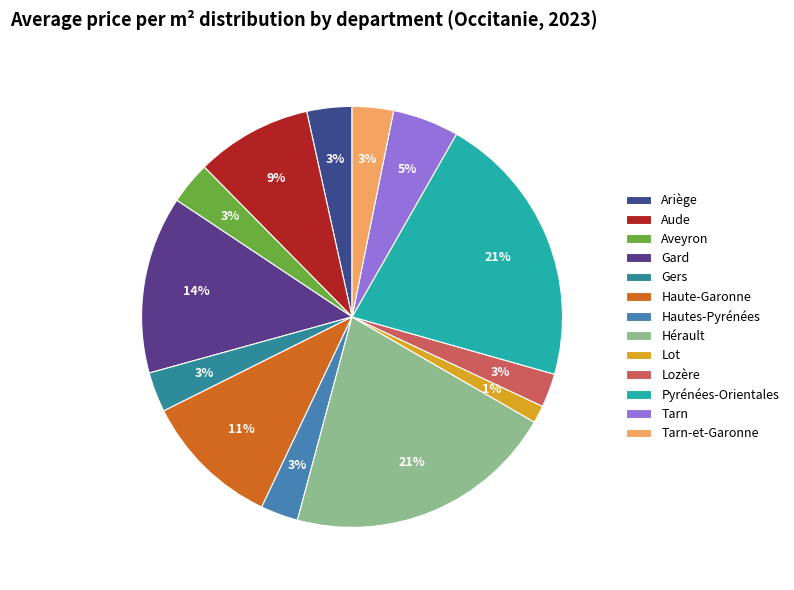

Is it true that Aude is 1% of the pie?

False